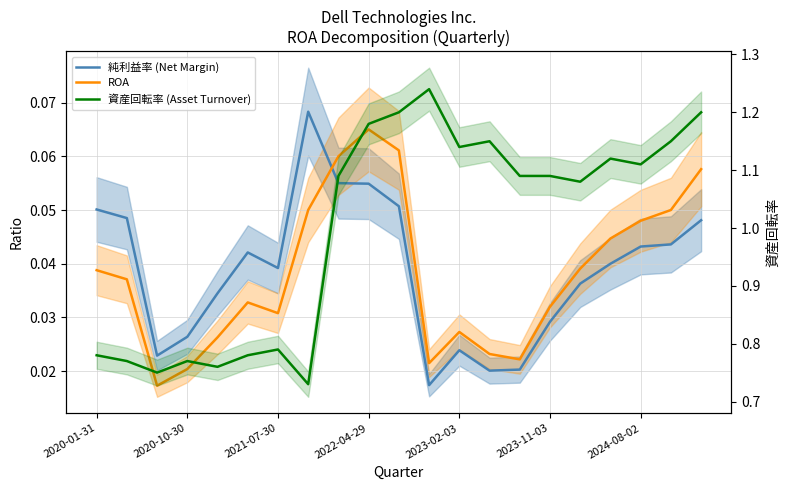

Rank the categories by 純利益率 (Net Margin) value from highest to lowest.

7, 8, 9, 10, 2020-01-31, 2020-10-30, 20, 19, 18, 2023-11-03, 17, 2024-08-02, 16, 2023-02-03, 15, 2022-04-29, 12, 2021-07-30, 14, 13, 11